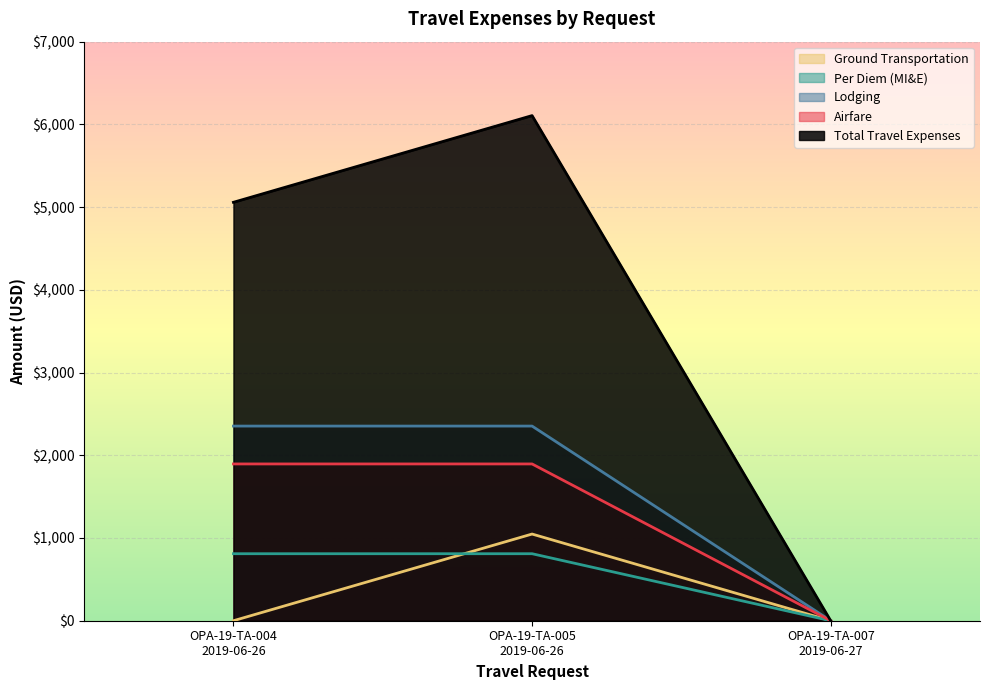

What is the difference between the maximum and minimum values in the Total Travel Expenses series?

6106.2